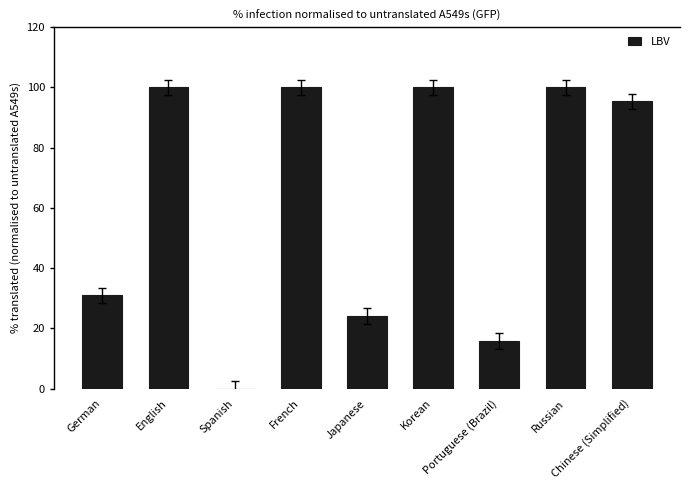

Where does the data first go above 95?

English